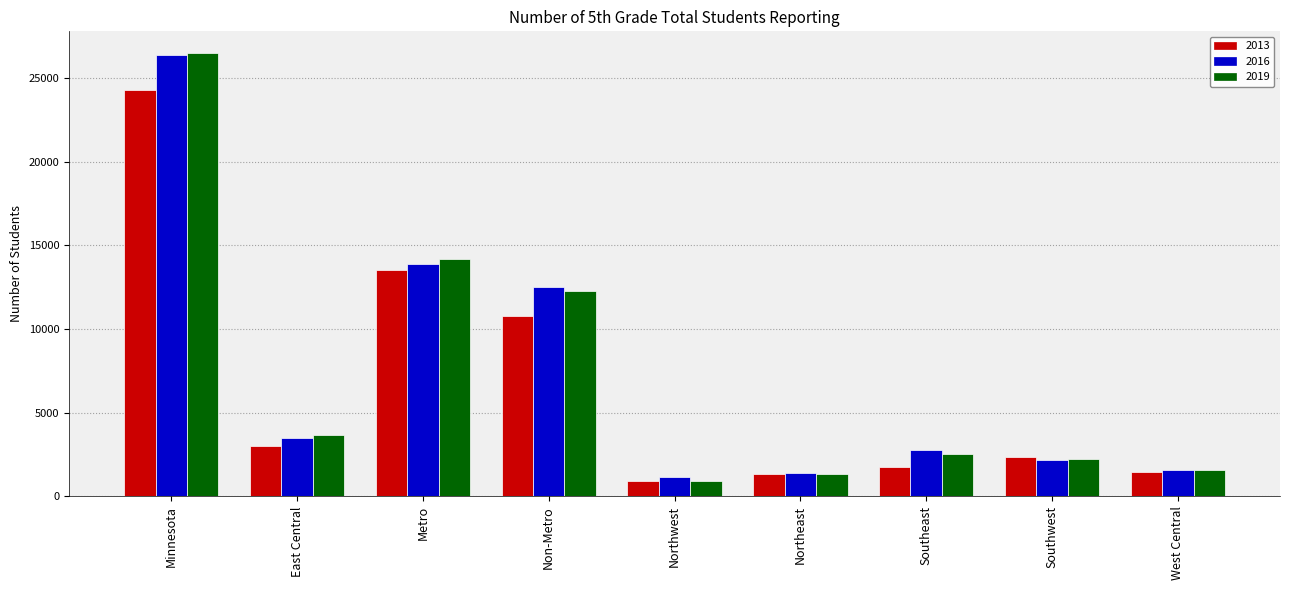

At which label is 2016 closest to 13764?

Metro